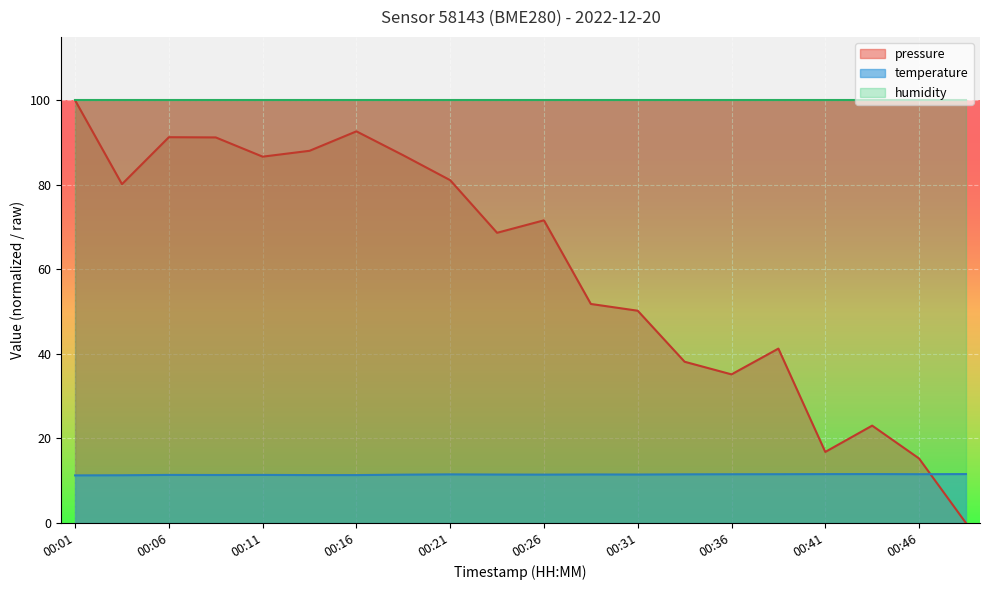

Is it true that pressure equals 22.5 at 00:41?

False